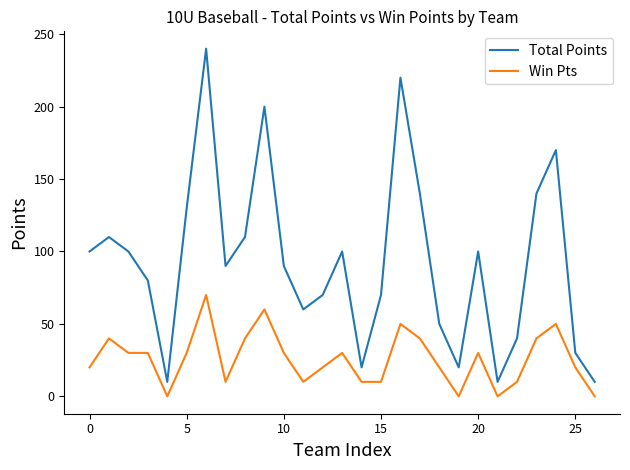

What is the highest value of the Win Pts series?

70